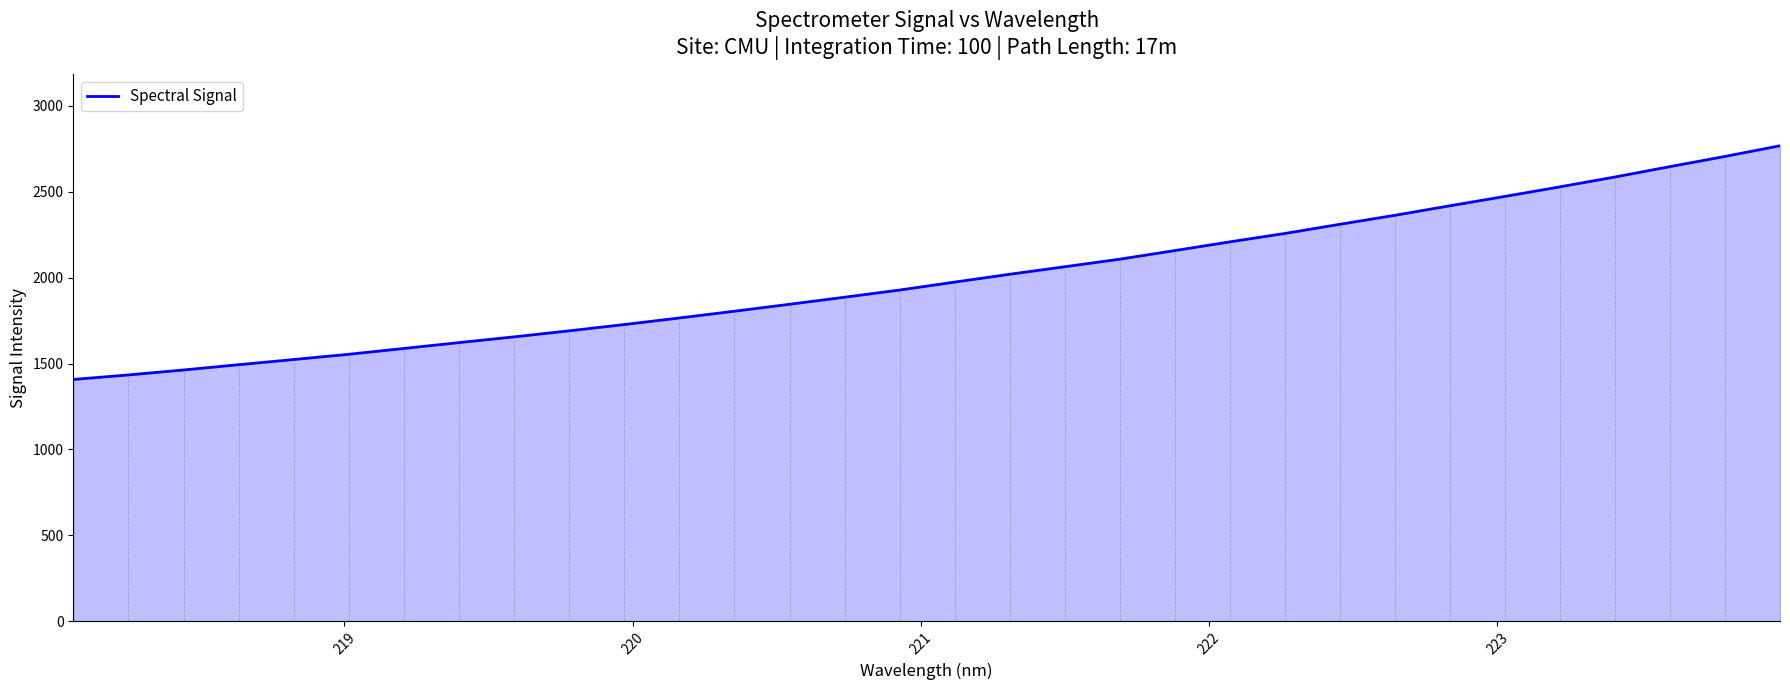

What is the smallest value displayed?

1407.2